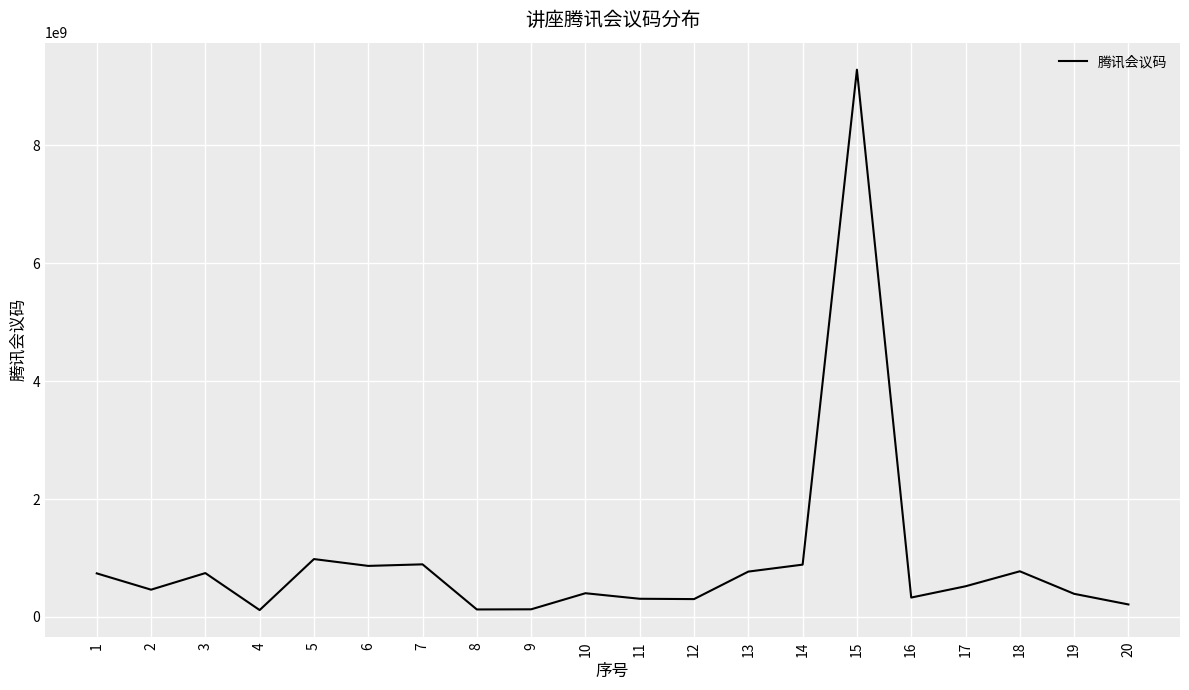

Is it true that the value at 3 is 743524205?

True